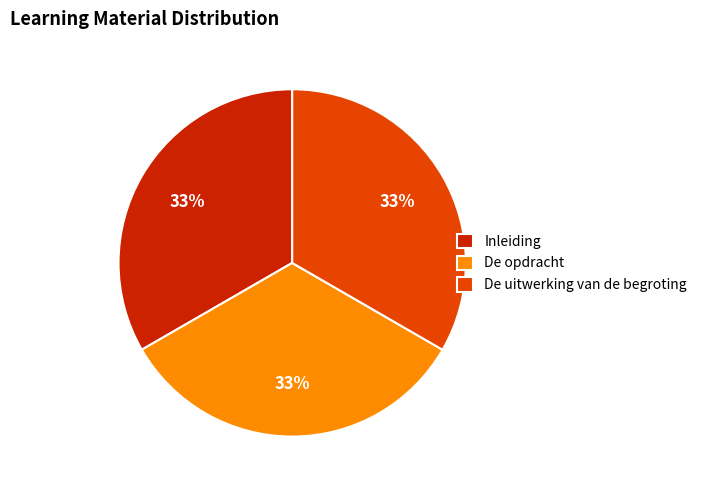

How many segments does this pie chart have?

3